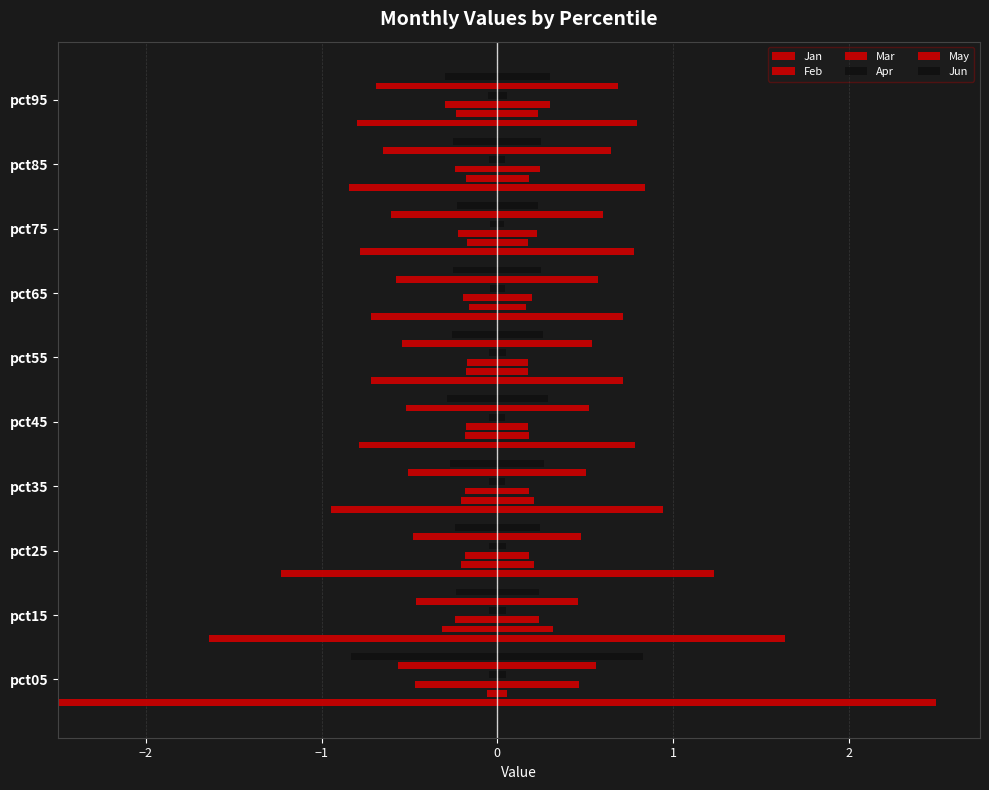

Read the Feb value at pct65.

0.3